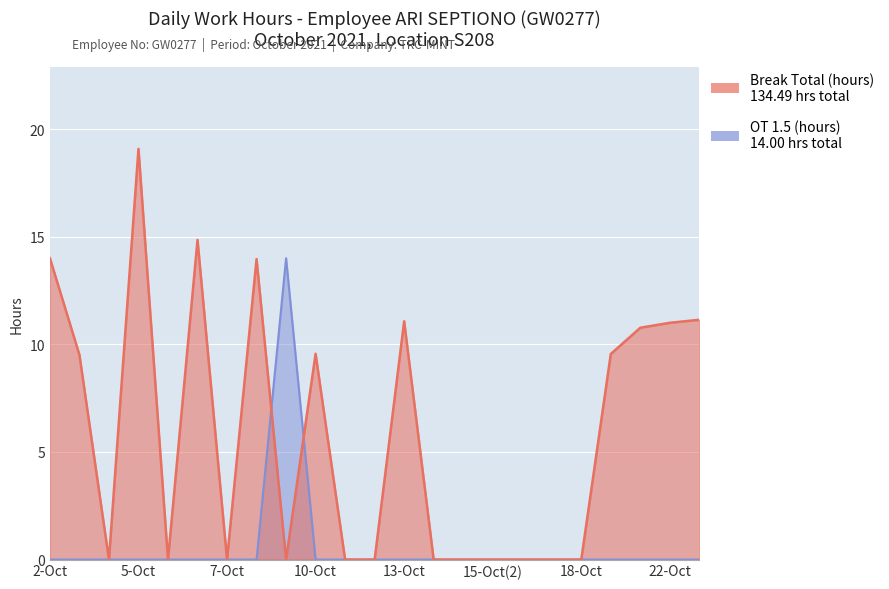

Reading left to right, transcribe all the data shown in this chart.

Break Total (hours): 14.0	9.5	0.0	19.1	0.0	14.8	0.0	14.0	0.0	9.6	0.0	0.0	11.1	0.0	0.0	0.0	0.0	0.0	0.0	9.6	10.8	11.0	11.1
OT 1.5: 0.0	0.0	0.0	0.0	0.0	0.0	0.0	0.0	14.0	0.0	0.0	0.0	0.0	0.0	0.0	0.0	0.0	0.0	0.0	0.0	0.0	0.0	0.0